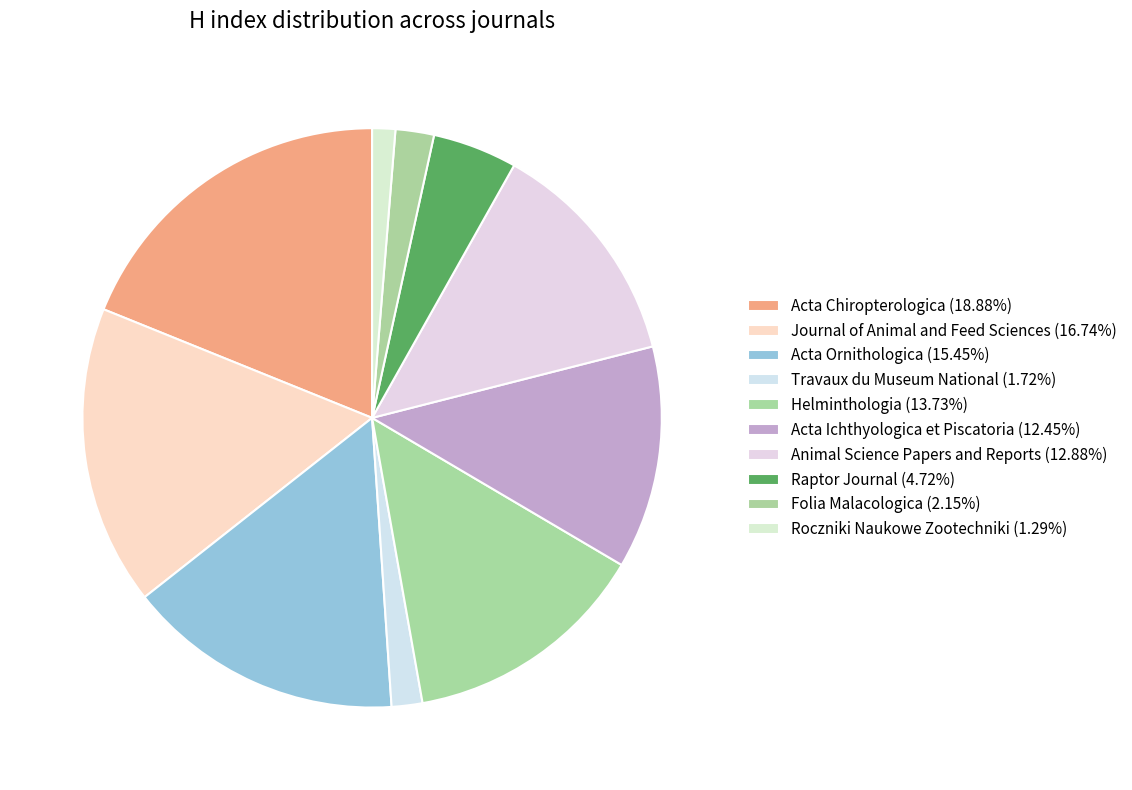

Count the number of slices in the pie.

10